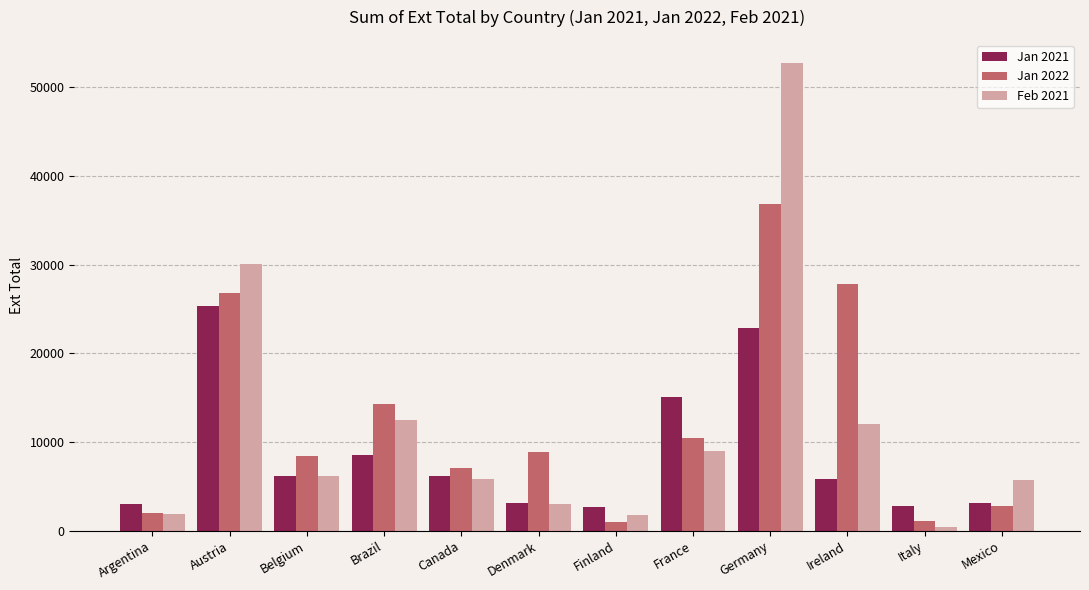

How many bars are there in total?

36